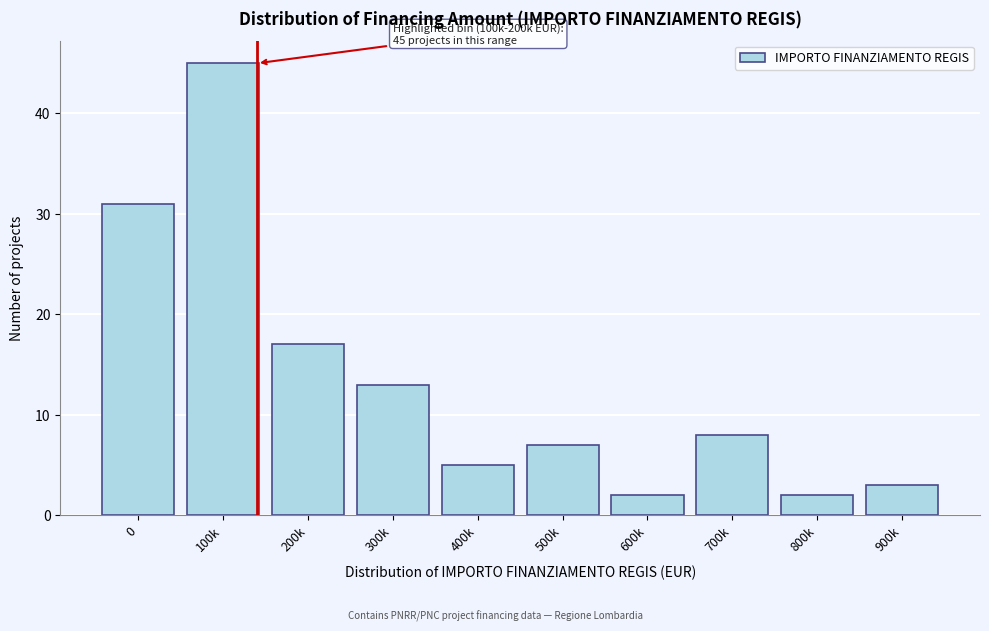

Reading left to right, extract all data points from this chart.

0=31	100k=45	200k=17	300k=13	400k=5	500k=7	600k=2	700k=8	800k=2	900k=3